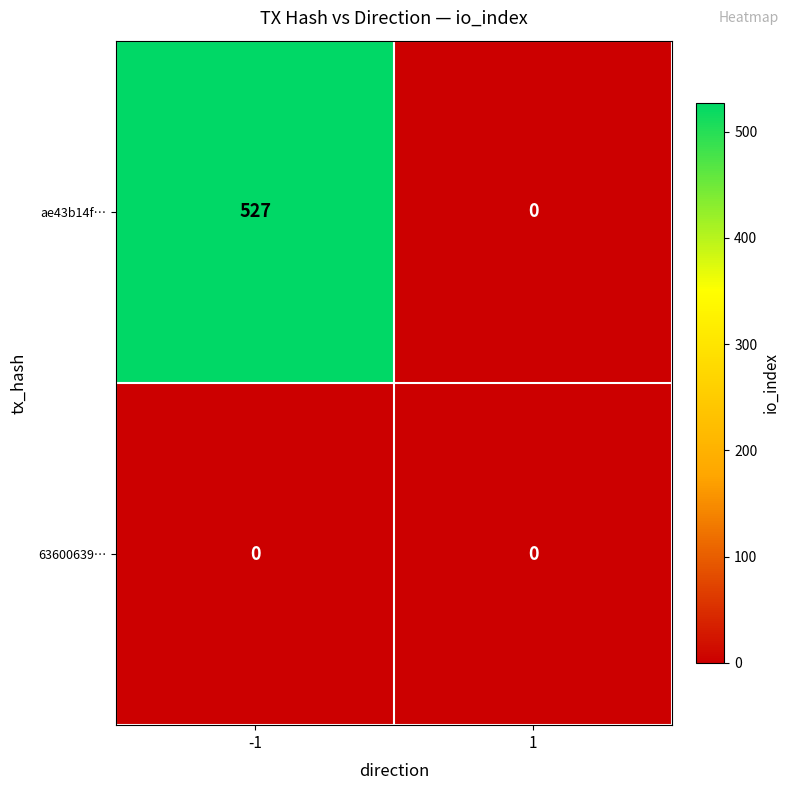

What is the difference between the highest and lowest values at -1?

527